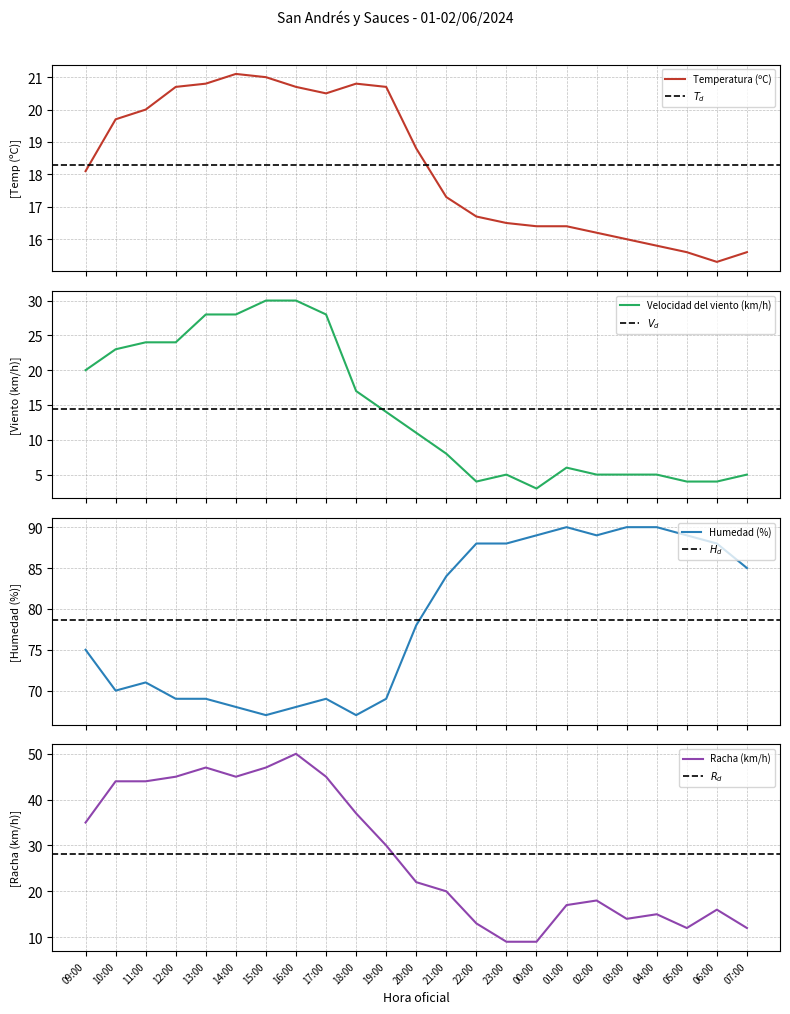

What is the sum of all Racha (km/h) values?

646